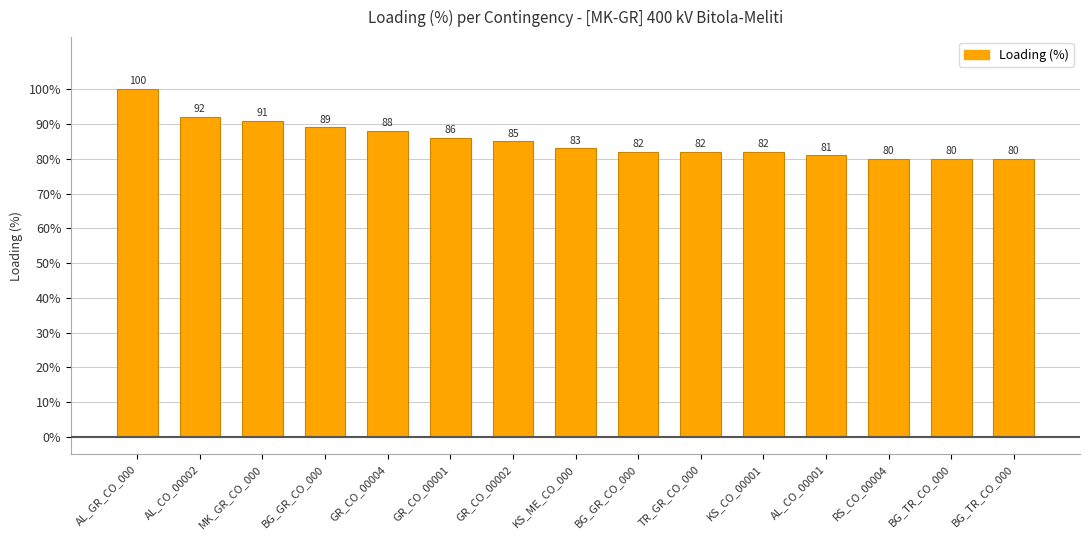

Count the number of data series in this chart.

1